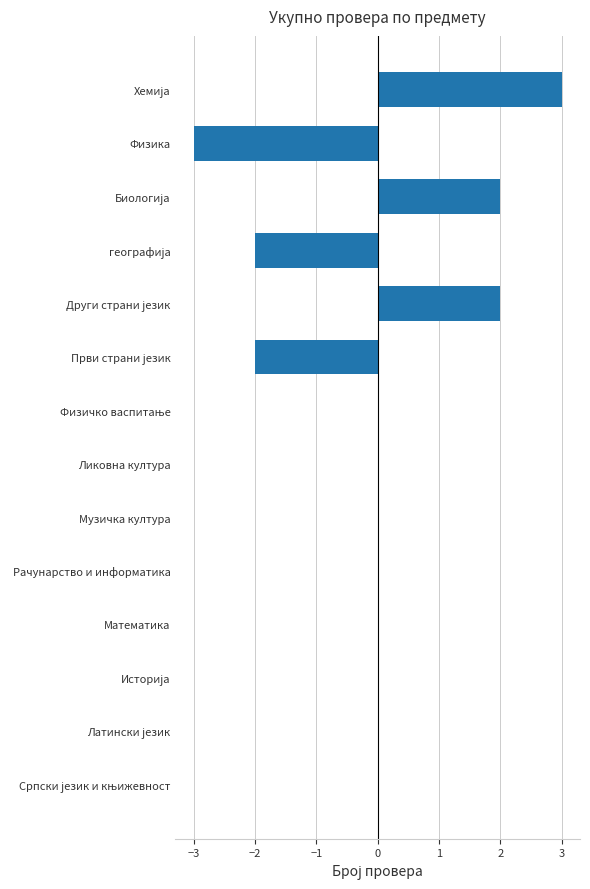

The chart shows a value of 0 at Математика. True or false?

True